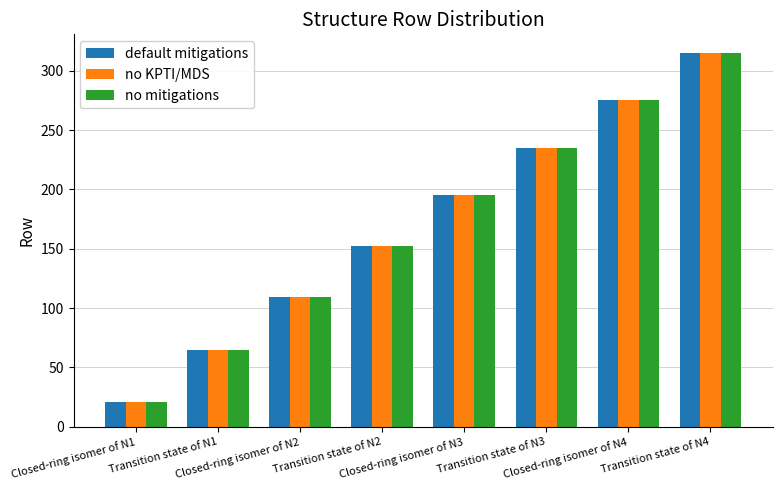

What is the difference between the maximum and minimum values in the no mitigations series?

294